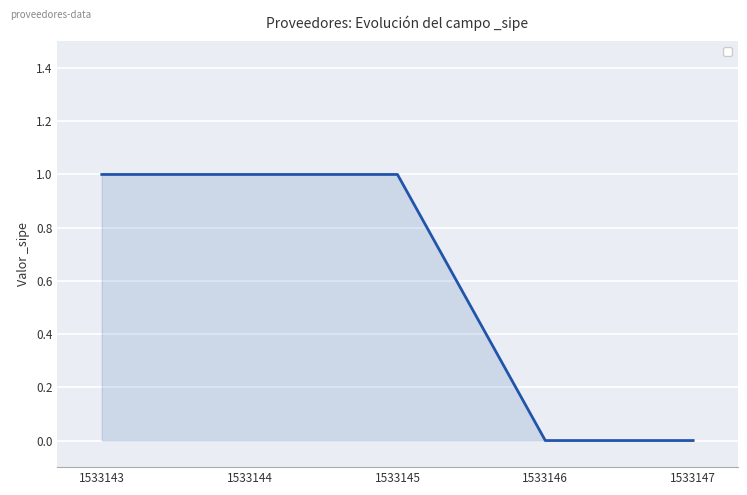

Between 1533144 and 1533146, which is larger?

1533144